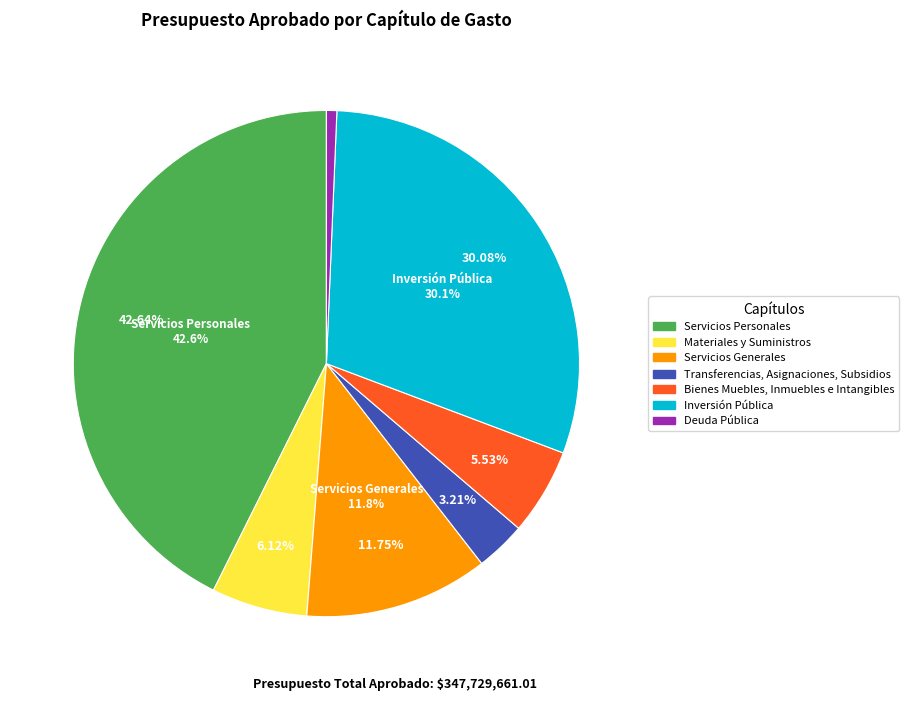

What is the change in value from Servicios Generales to Deuda Pública?

-38562657.8